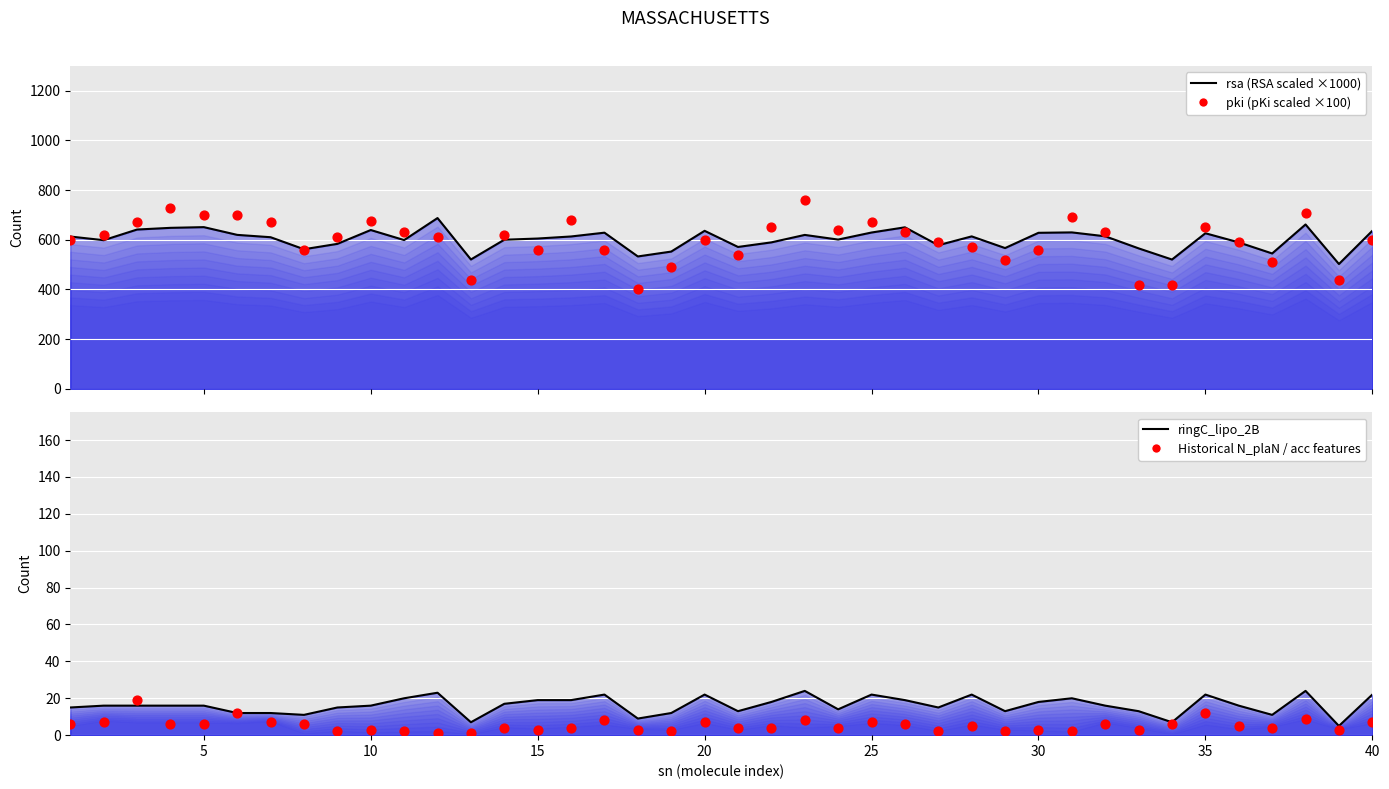

Which series has the widest spread of Y values?

pki (scaled)